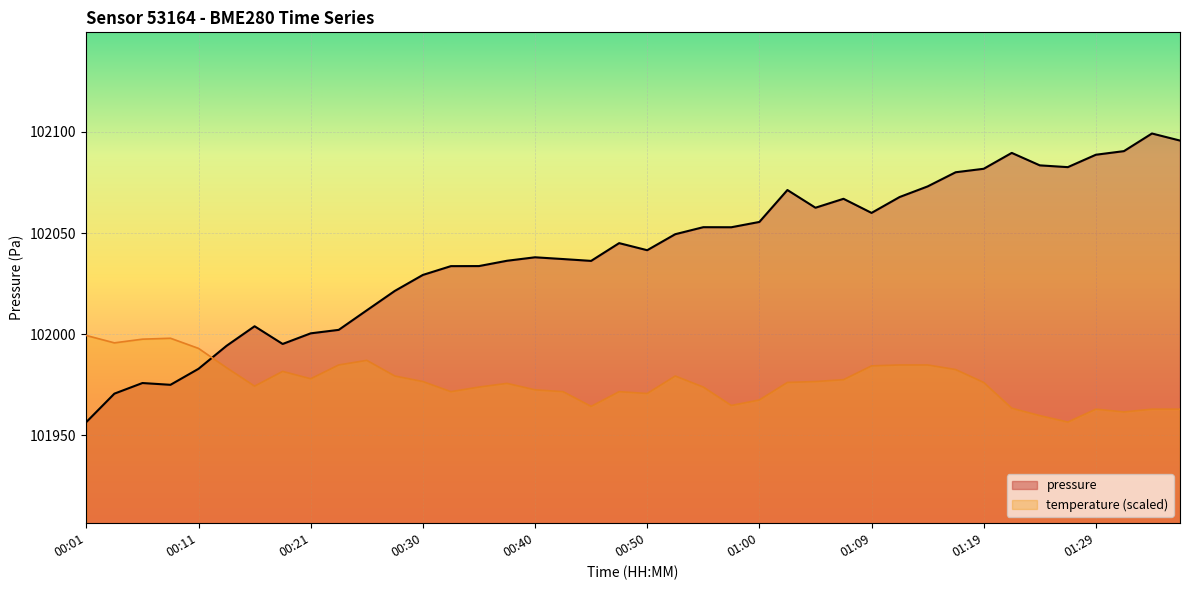

Where is the first local minimum?

00:08